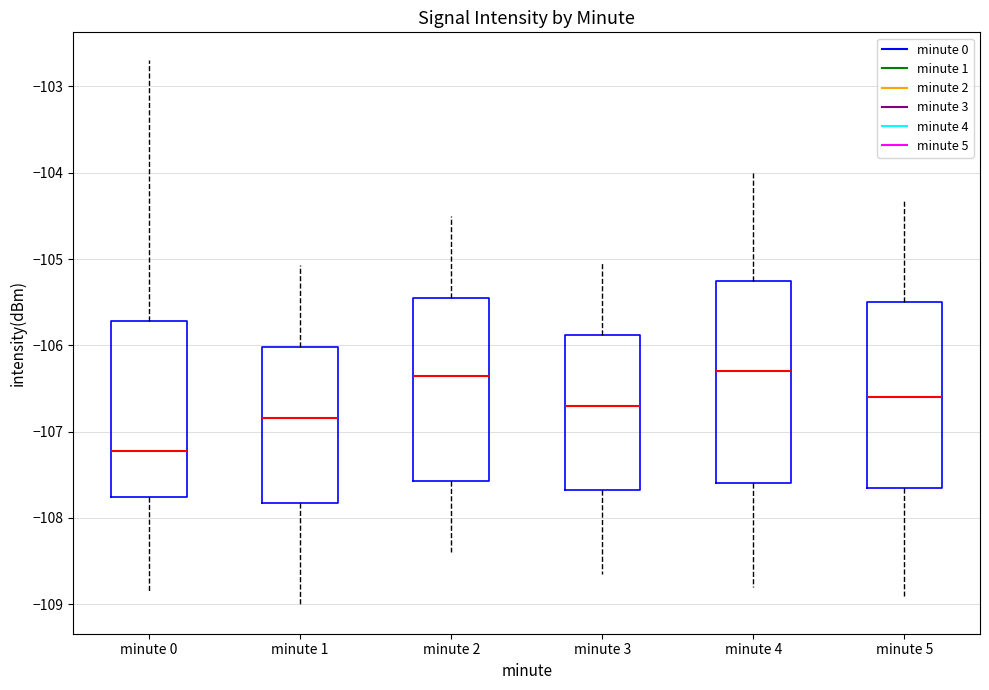

Which box is the tallest, from its lower edge to its upper edge?

minute 4